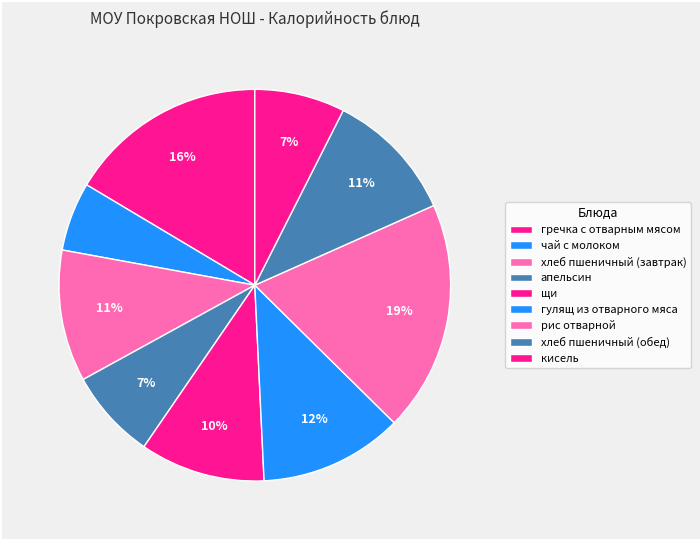

How many slices are in this pie chart?

9